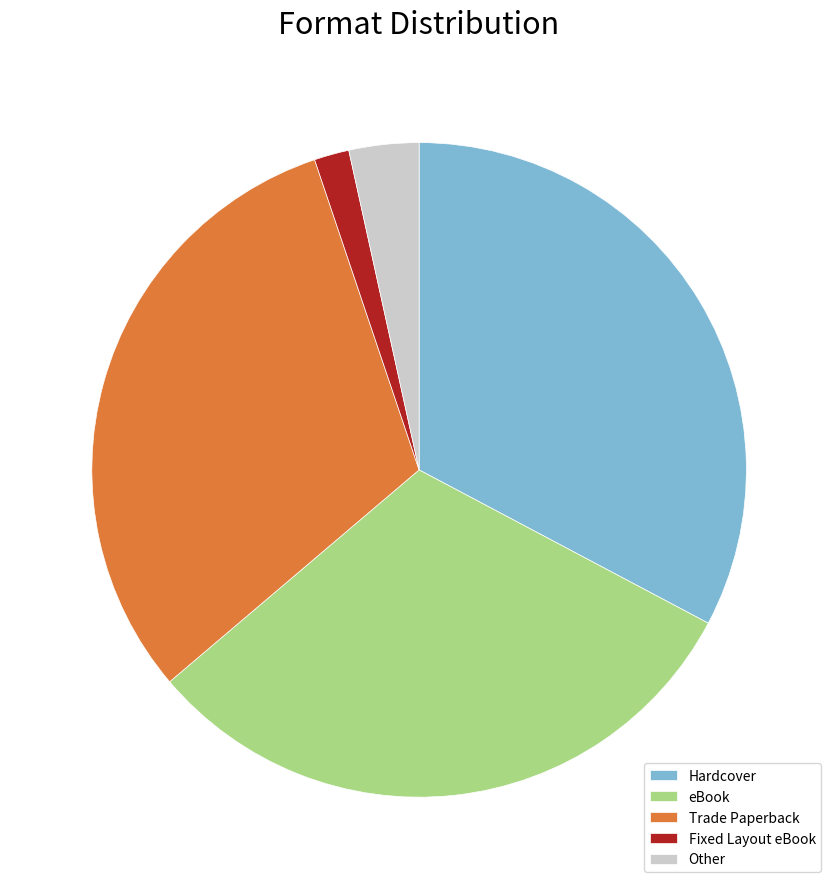

What is the ratio of the value at Other to the value at Fixed Layout eBook?

2.0